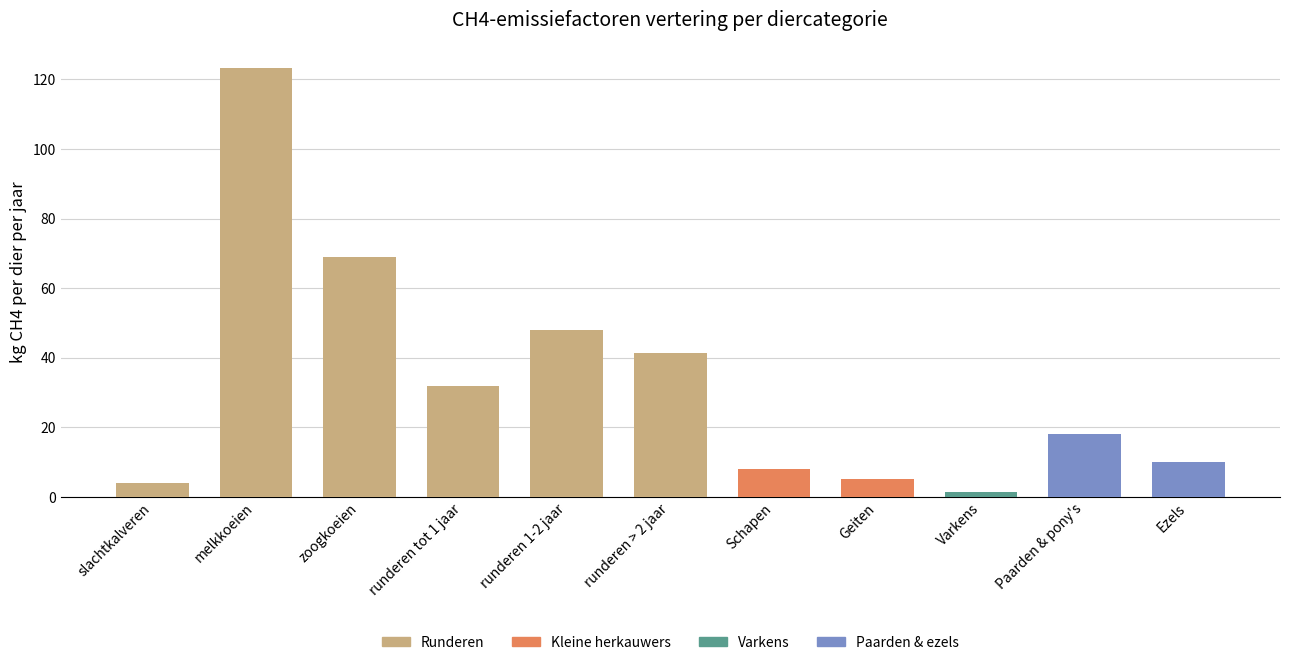

How many bars are there in total?

11